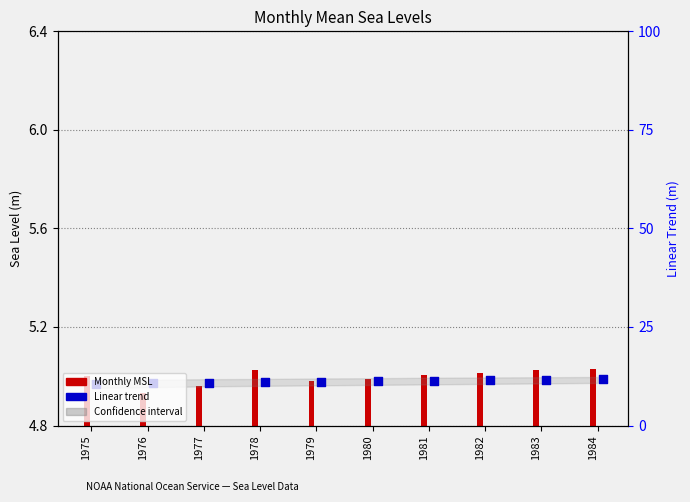

Between 1982 and 1983, which is larger?

1983